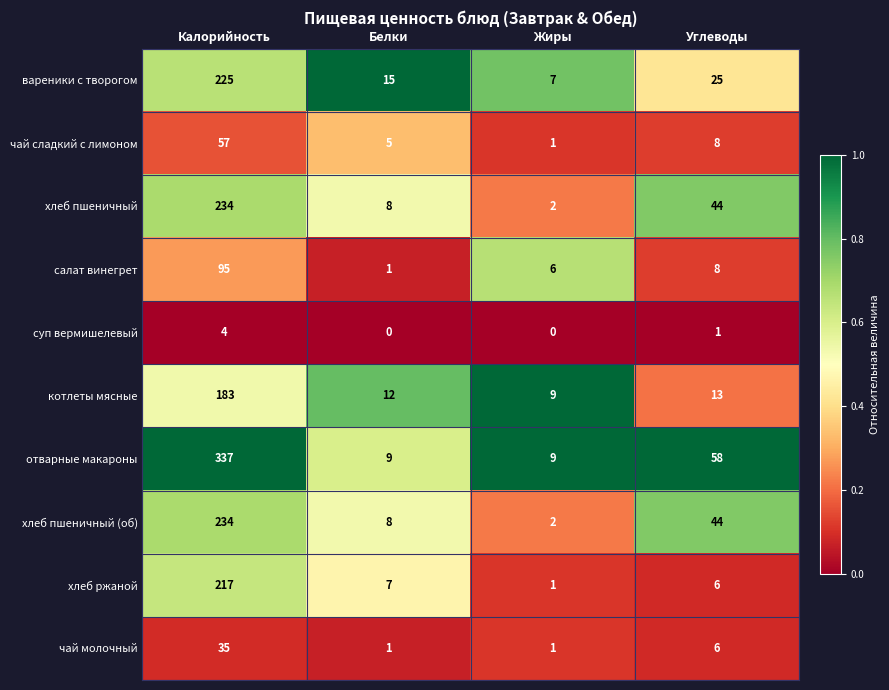

What is the difference between the second highest and second lowest values in the чай молочный series?

5